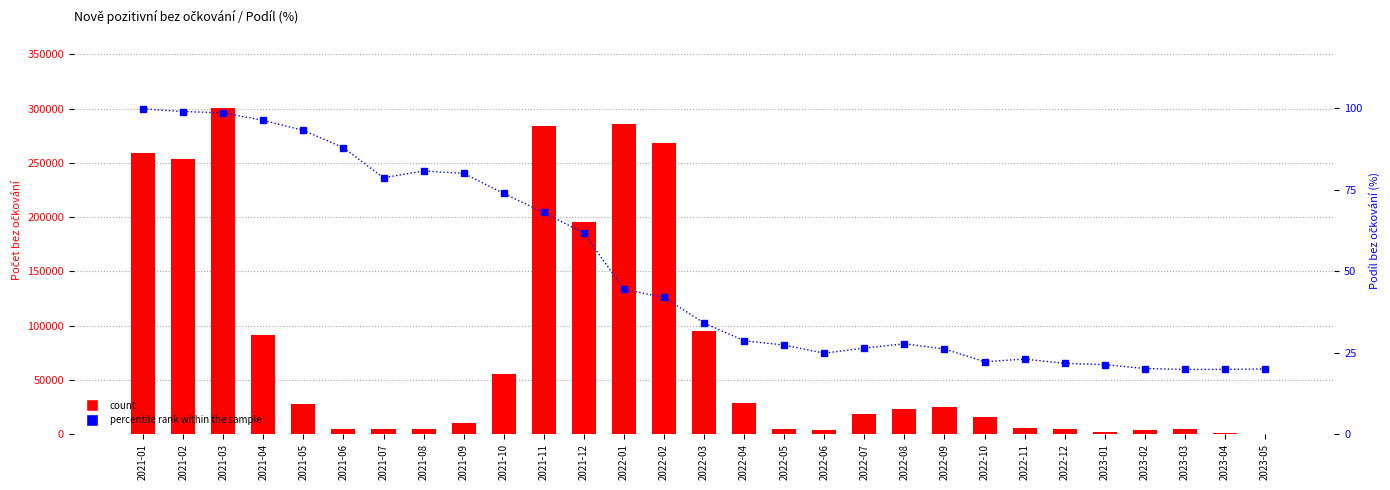

Which series has the widest spread of values?

count